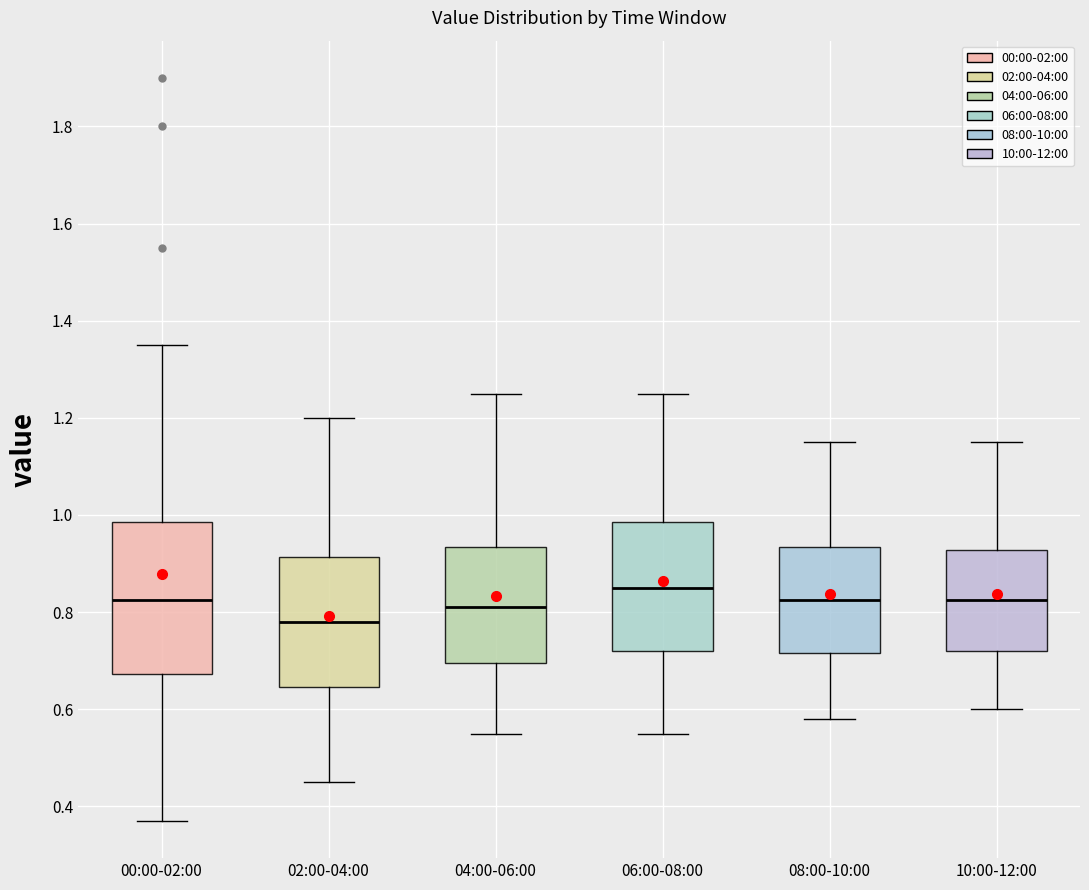

Reading left to right, read every box against the y-axis: the position of its median line, the range the box covers, and the ends of its whiskers. The values are not printed on the chart, so give them approximately, as read against the axis.

00:00-02:00: median 0.82, box 0.68 to 0.98, whiskers 0.38 to 1.36
02:00-04:00: median 0.78, box 0.64 to 0.92, whiskers 0.46 to 1.20
04:00-06:00: median 0.82, box 0.70 to 0.94, whiskers 0.56 to 1.26
06:00-08:00: median 0.86, box 0.72 to 0.98, whiskers 0.56 to 1.26
08:00-10:00: median 0.82, box 0.72 to 0.94, whiskers 0.58 to 1.16
10:00-12:00: median 0.82, box 0.72 to 0.92, whiskers 0.60 to 1.16